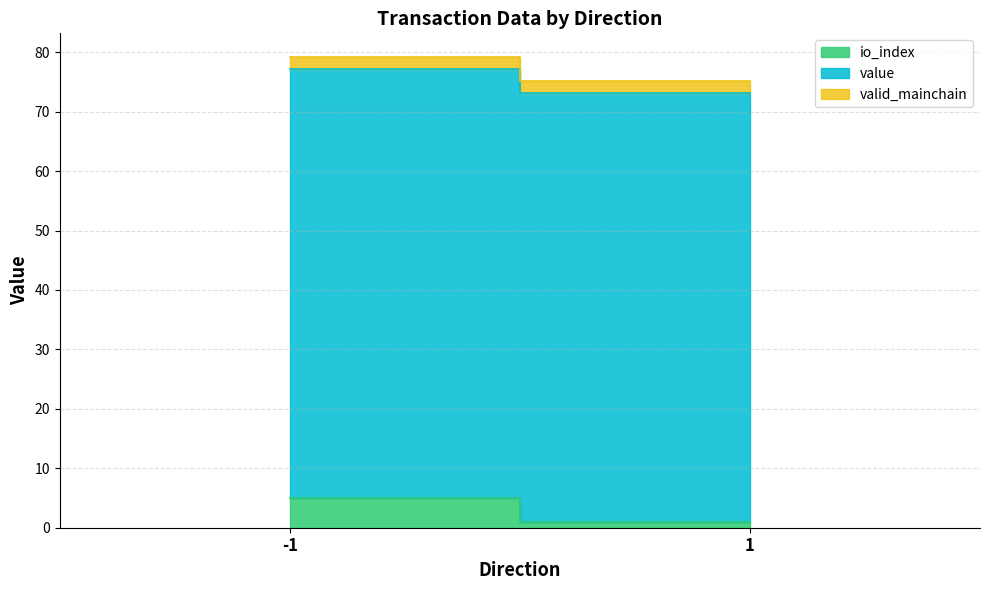

What is the maximum value shown in the chart?

72.1